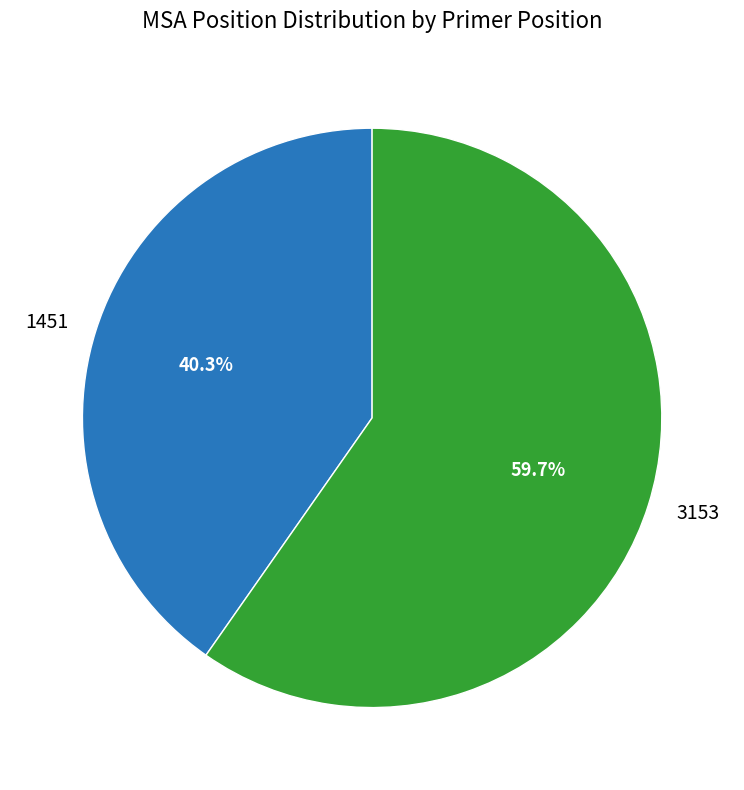

What is the ratio of the value at 1451 to the value at 3153?

0.7